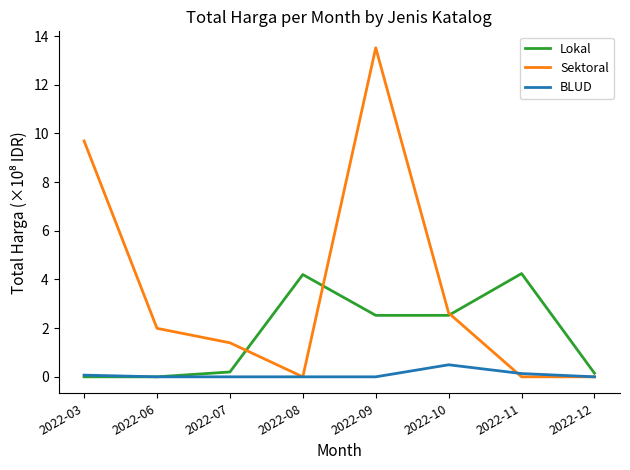

What is the average value of the Lokal series?

1.7